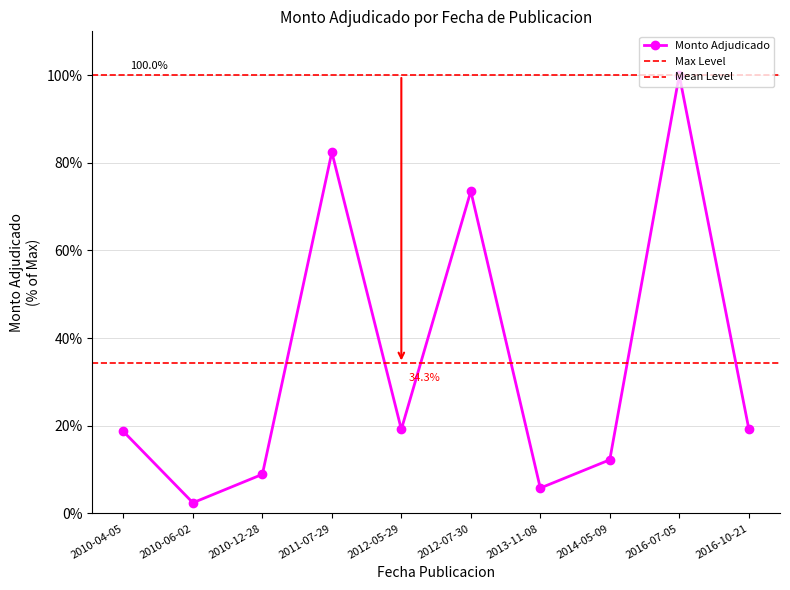

What is the change in value from 2010-06-02 to 2012-05-29?

+16.7